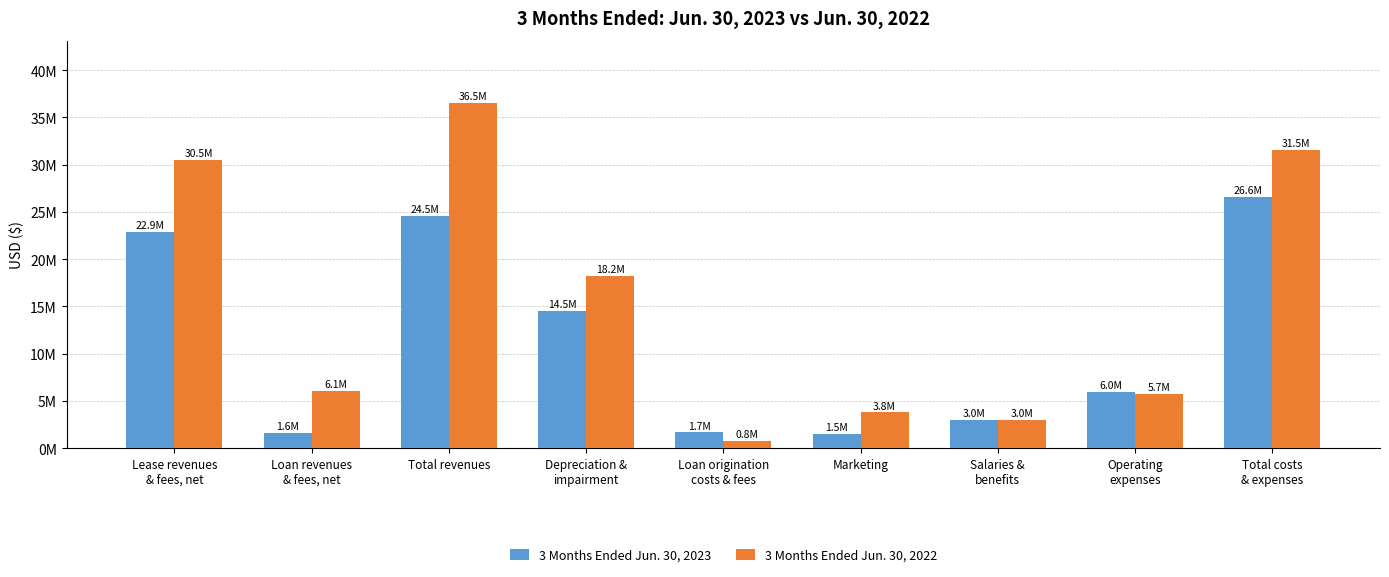

Which category has the lowest value across all series?

Loan origination
costs & fees